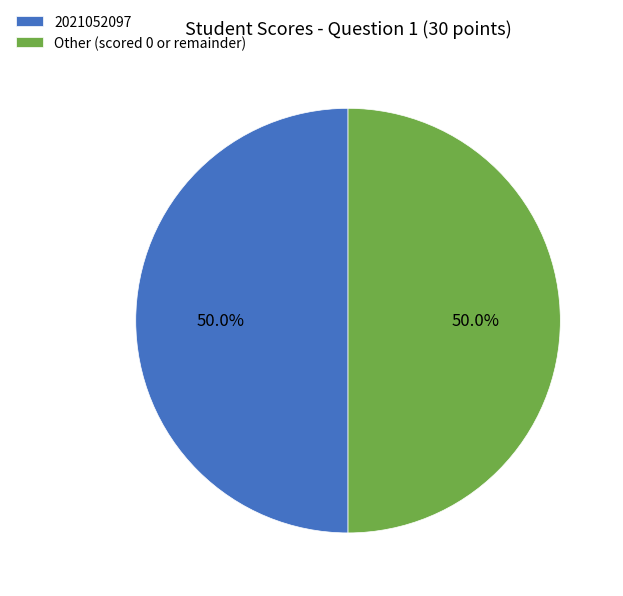

To the nearest percent, what is the average slice percentage?

50%